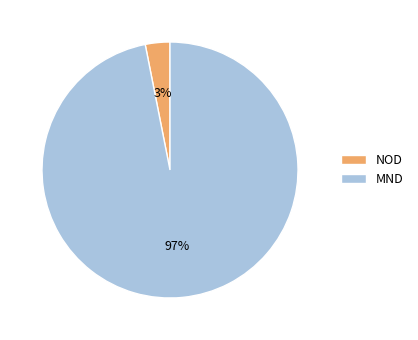

Combined, do MND and NOD account for over 50%?

Yes